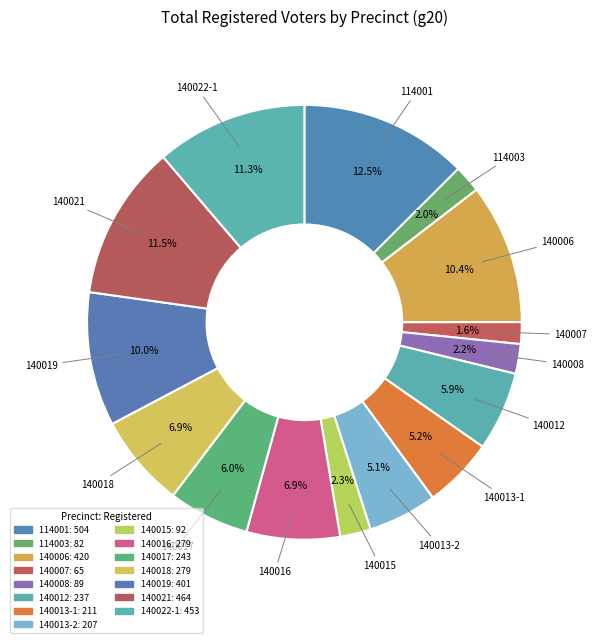

What percentage is the 140006 slice, to the nearest percent?

10%